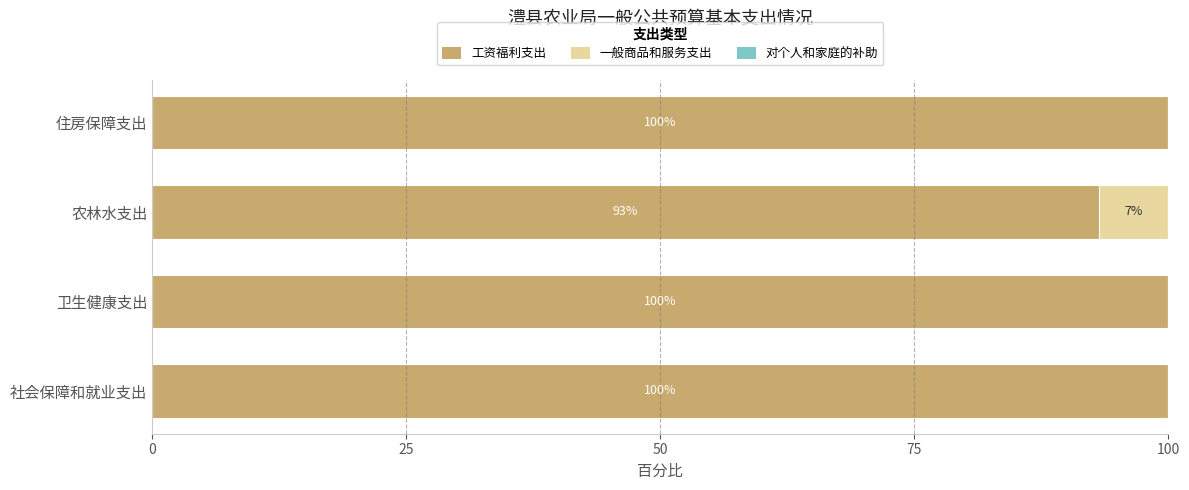

How many series are shown in this chart?

2